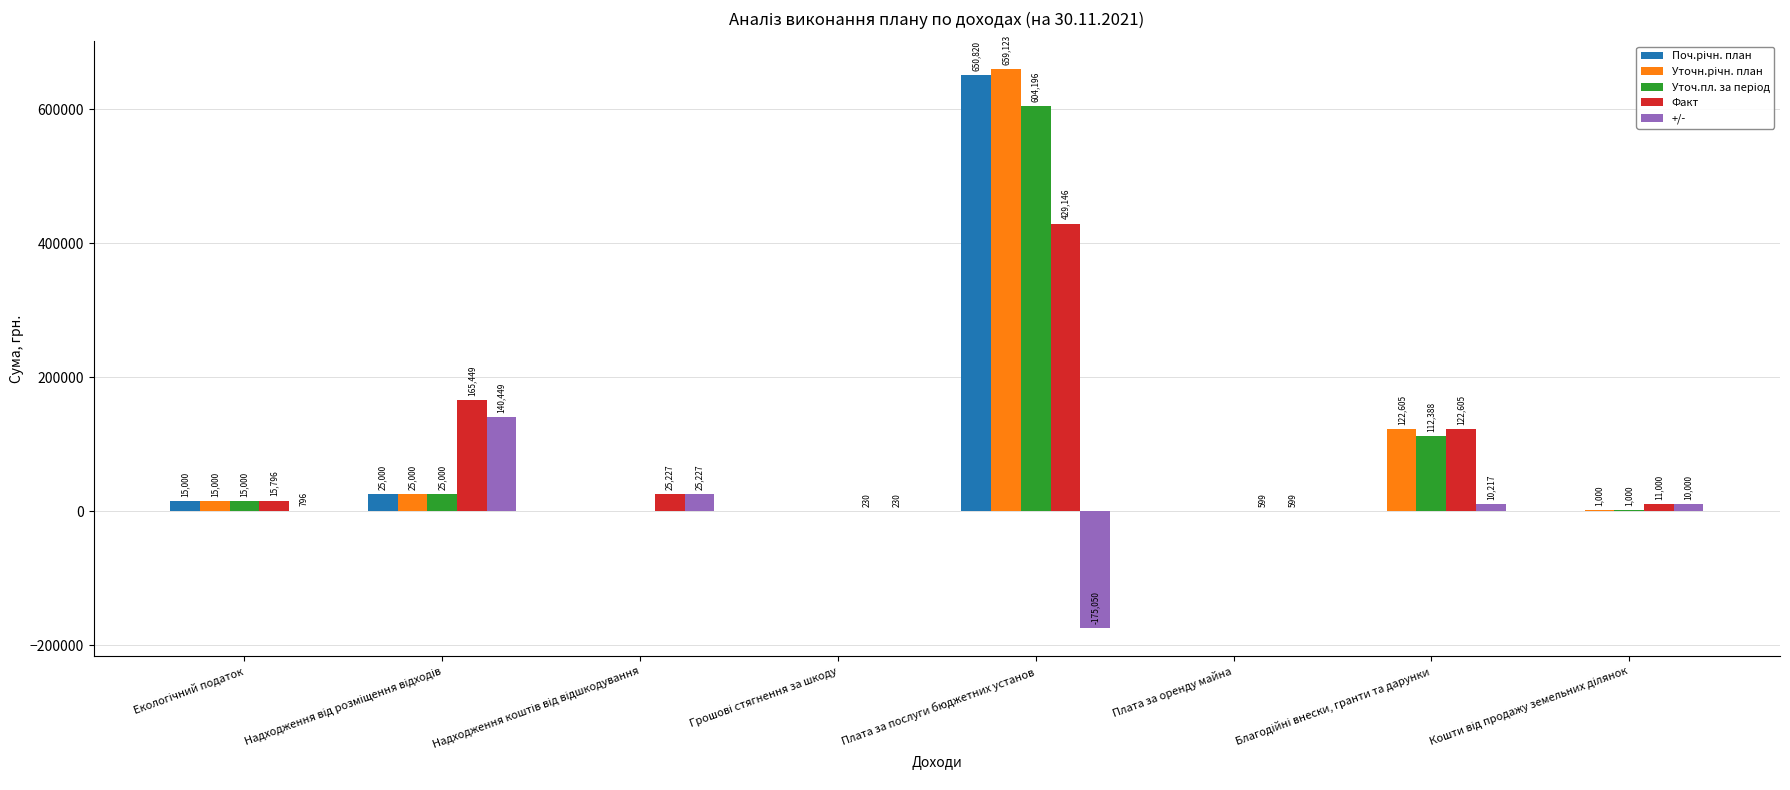

What is the maximum value shown in the chart?

659123.0